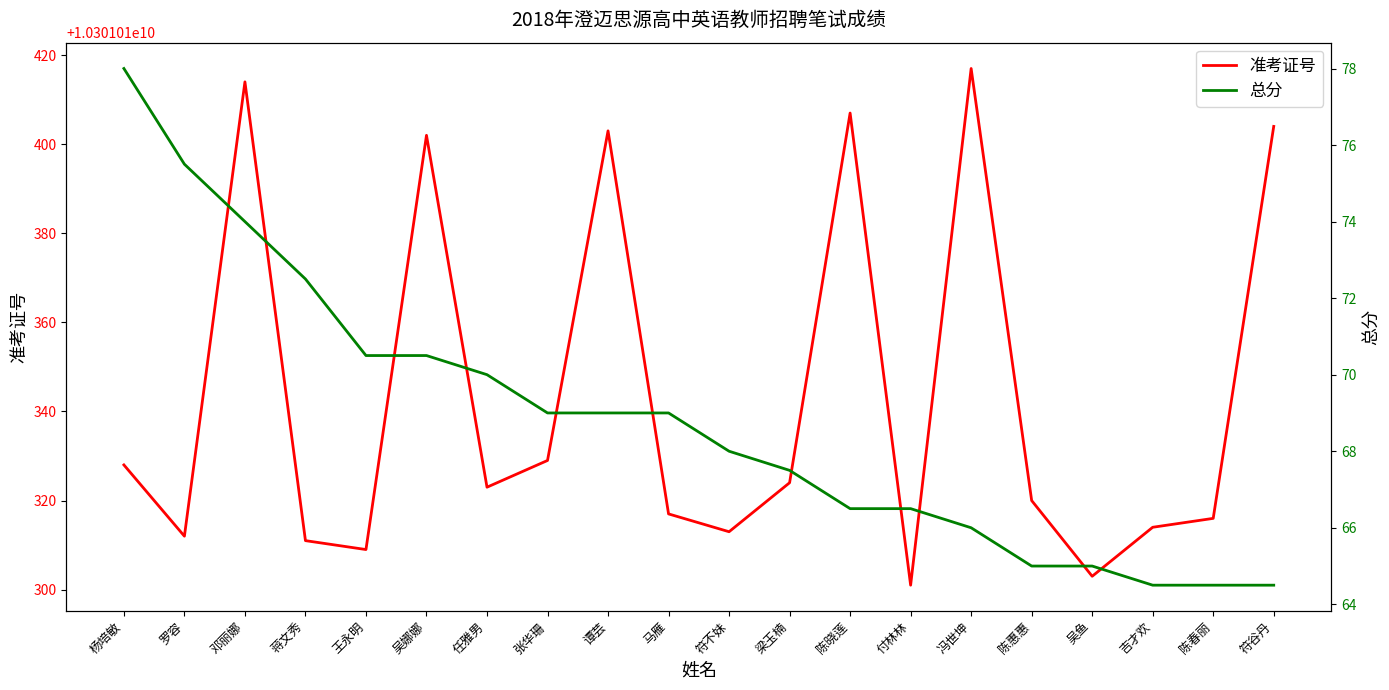

Reading left to right, list all the values displayed in this chart.

准考证号: 10301010328.0	10301010312.0	10301010414.0	10301010311.0	10301010309.0	10301010402.0	10301010323.0	10301010329.0	10301010403.0	10301010317.0	10301010313.0	10301010324.0	10301010407.0	10301010301.0	10301010417.0	10301010320.0	10301010303.0	10301010314.0	10301010316.0	10301010404.0
总分: 78.0	75.5	74.0	72.5	70.5	70.5	70.0	69.0	69.0	69.0	68.0	67.5	66.5	66.5	66.0	65.0	65.0	64.5	64.5	64.5